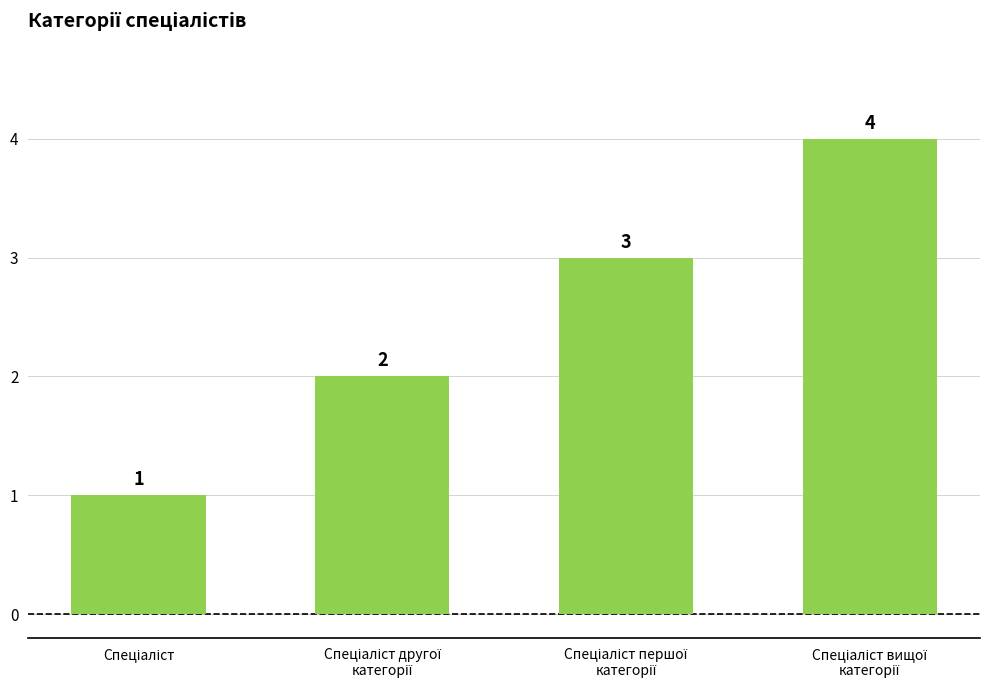

What is the smallest value displayed?

1